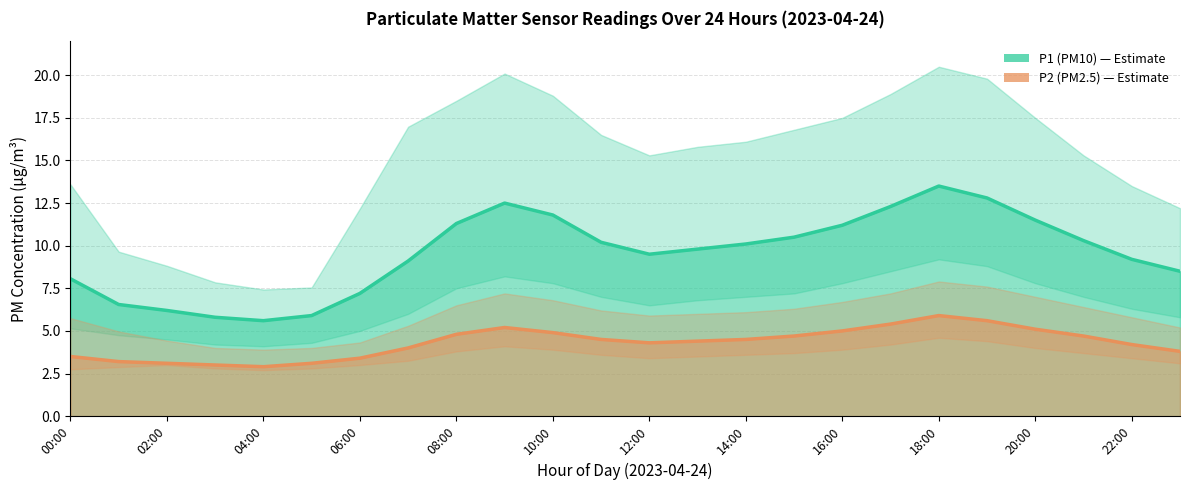

True or false: P2_upper and P1 cross at least once.

False